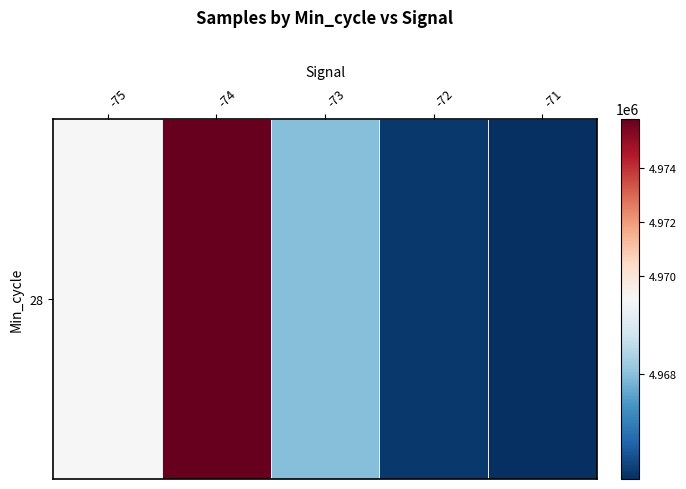

What is the average value?

4969168.3